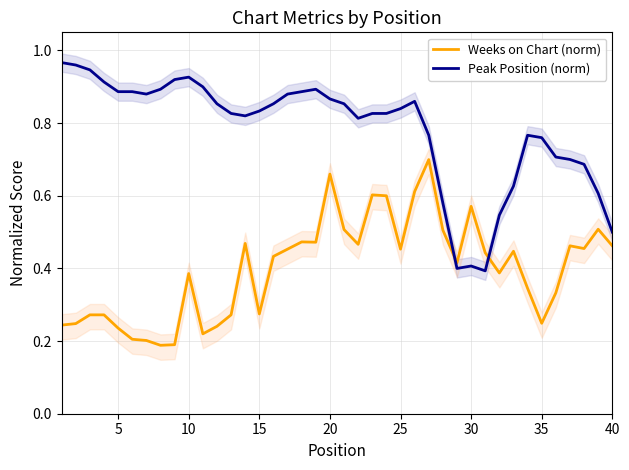

At how many categories does at least one series exceed 0?

40